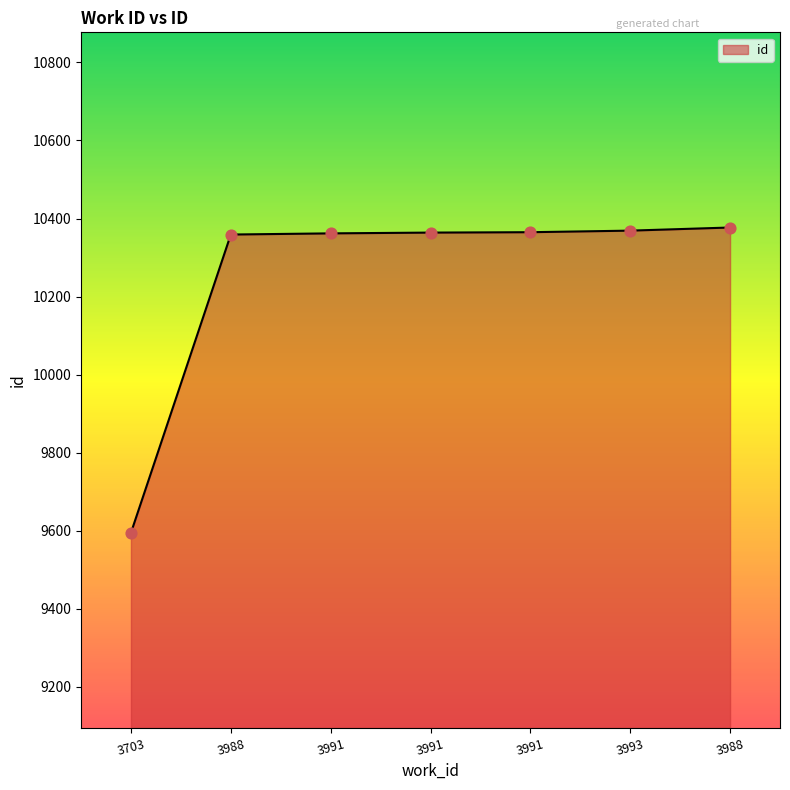

Between 3988 and 3991, which is larger?

3988